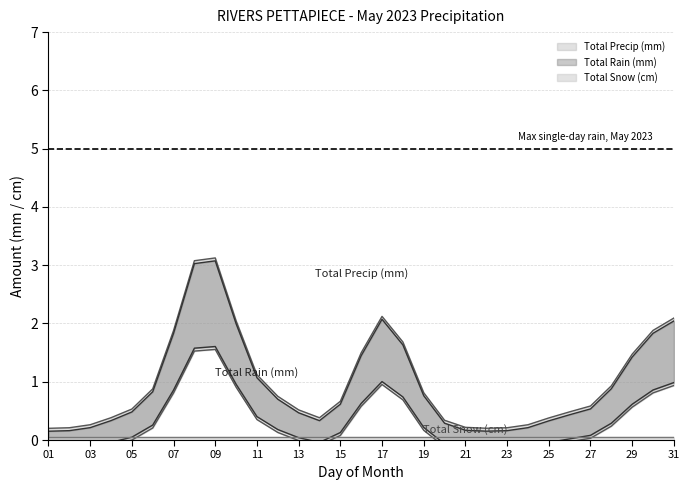

Which has a higher value, 27 or 25?

27